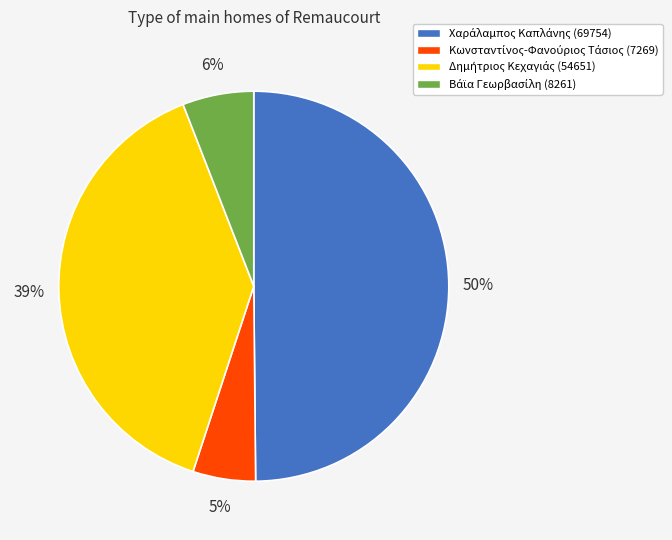

To the nearest percent, what is the difference between the largest and smallest slice percentages?

45%